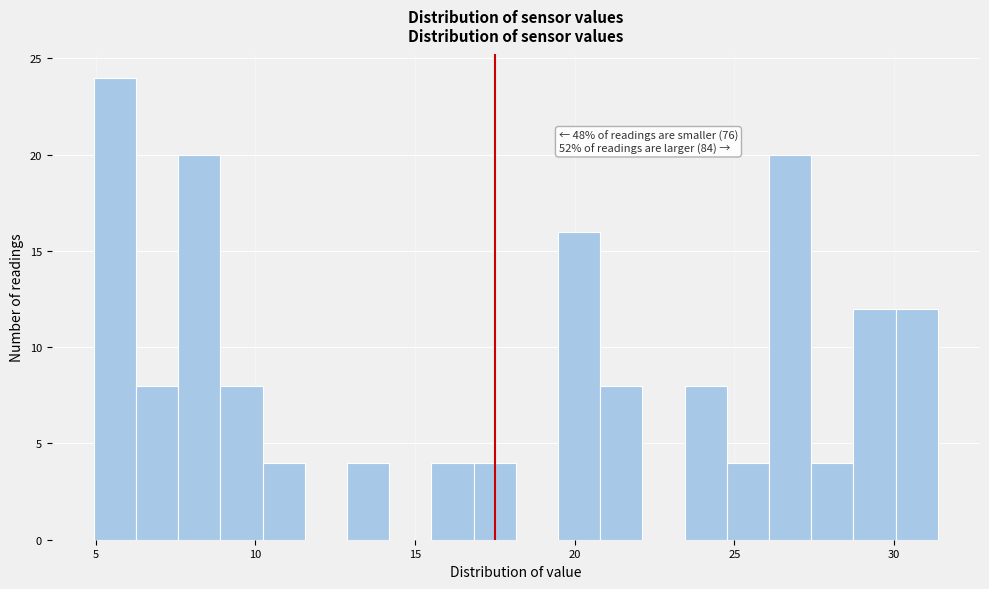

Read against the x-axis, roughly where is the centre of the tallest bar?

5.5